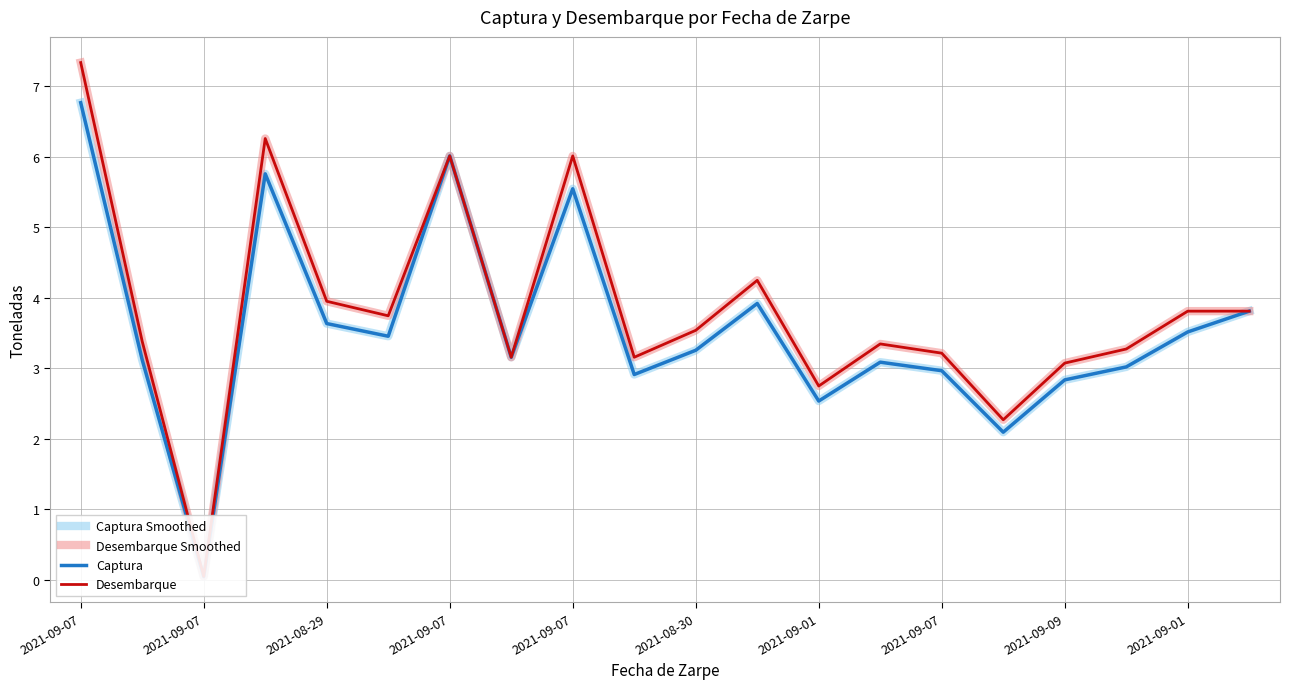

What is the label of the 11th point from the right?

2021-09-01